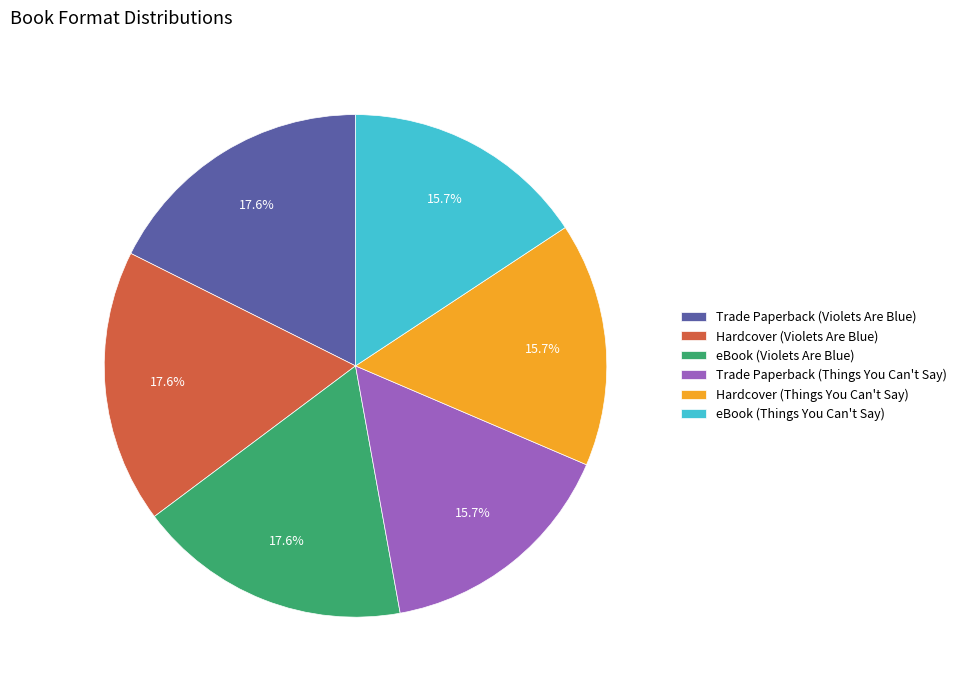

Is it true that eBook (Things You Can't Say) is 23% of the pie?

False